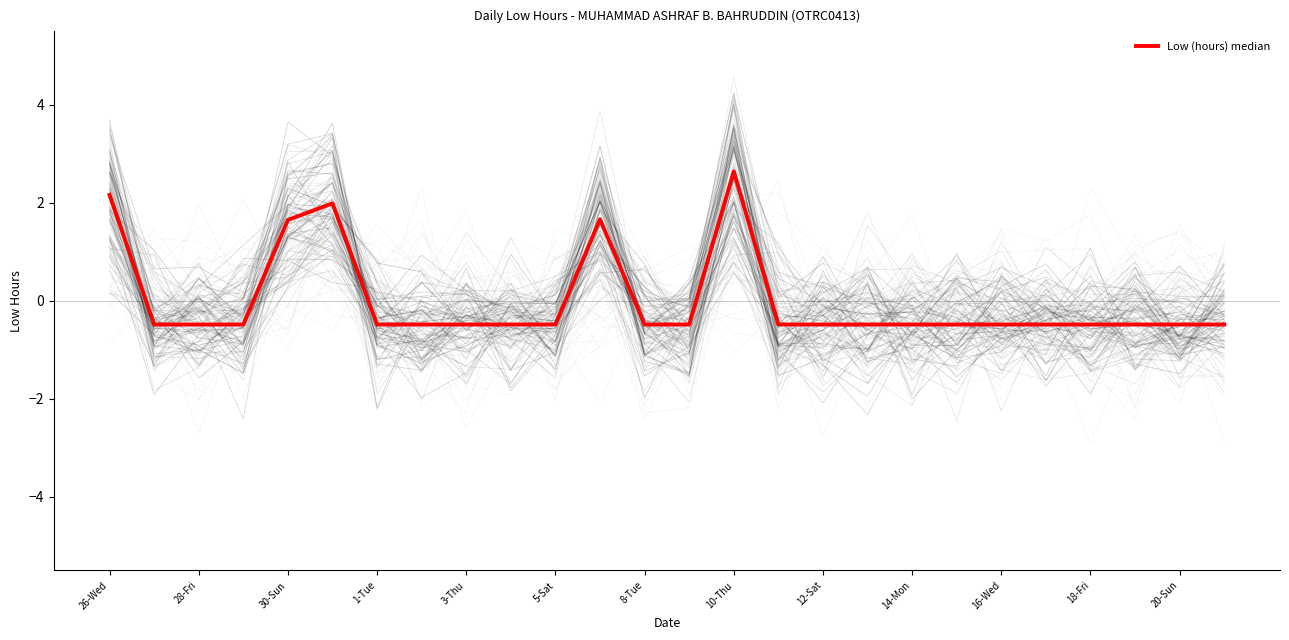

True or false: there are more than 0 points higher than both neighbors.

True